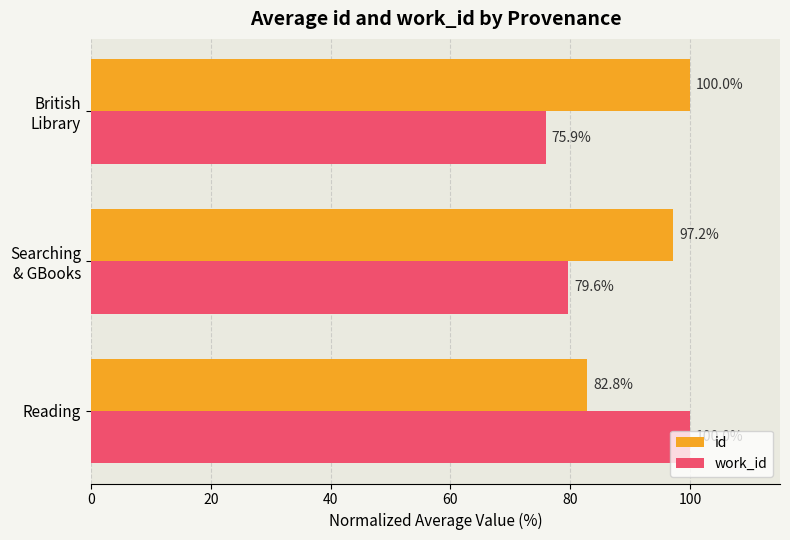

At which label does work_id reach its peak?

Reading